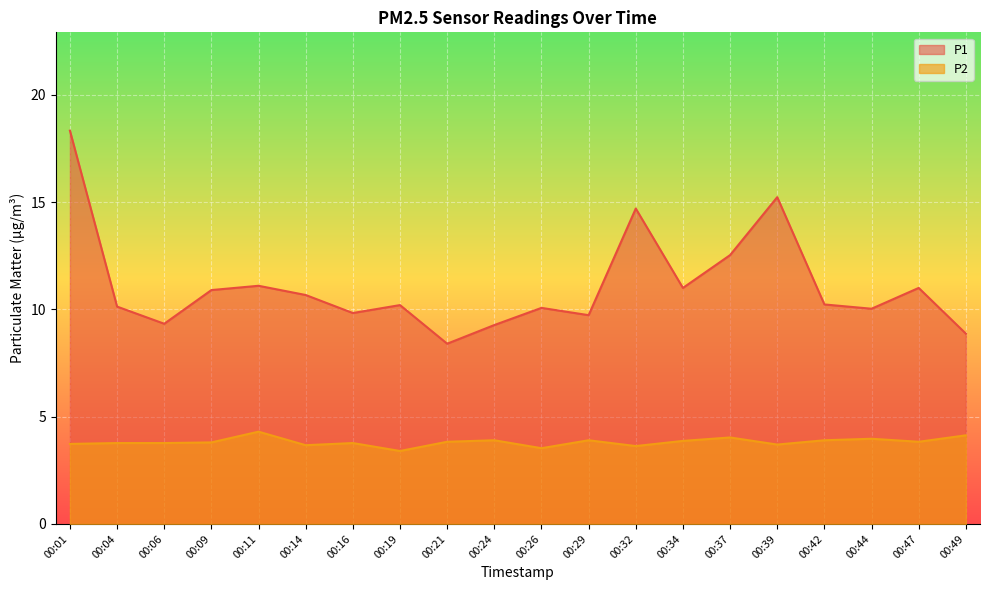

Read the P1 value at 00:39.

15.2